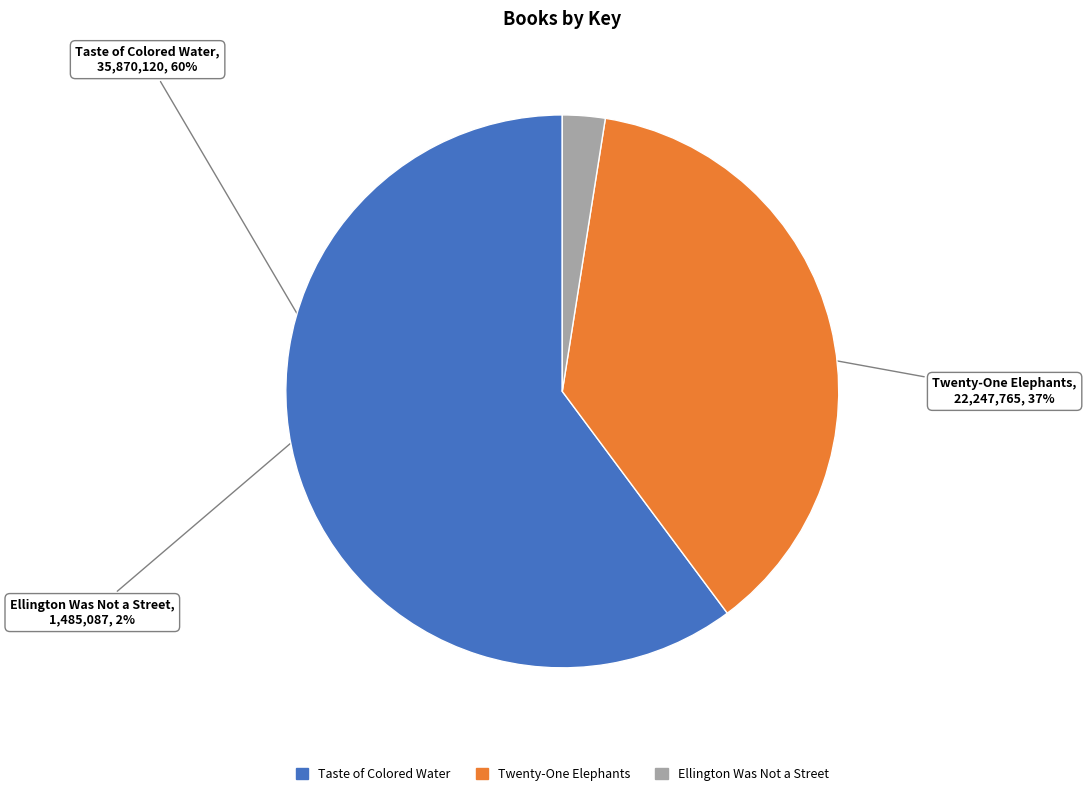

Do Ellington Was Not a Street and Taste of Colored Water together represent more than half of the pie?

Yes